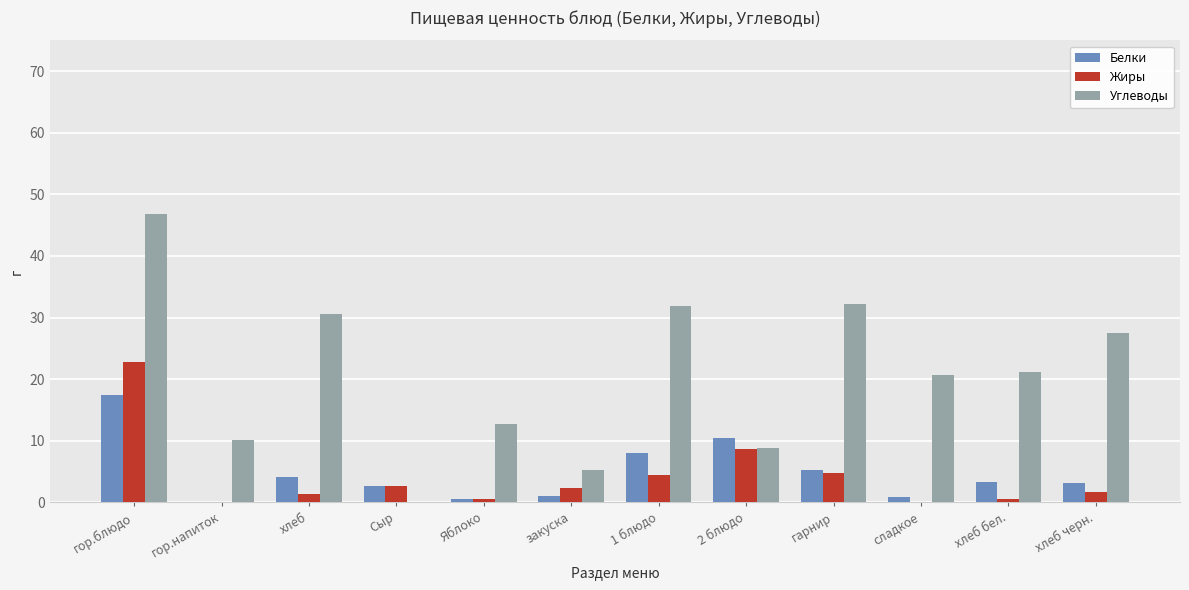

Where does the Углеводы series first go above 21?

гор.блюдо